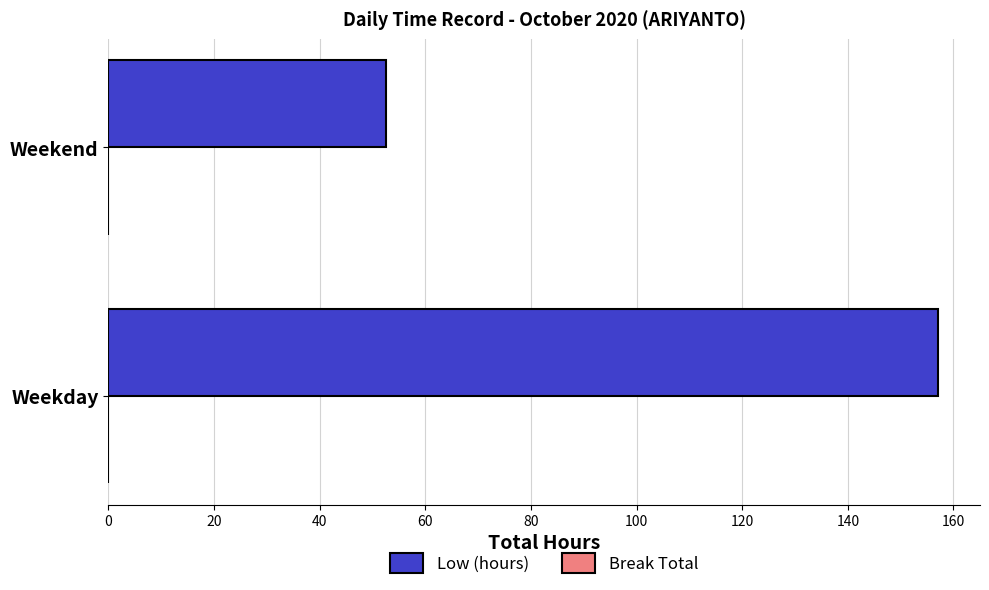

What is the sum of all Low (hours) values?

209.8